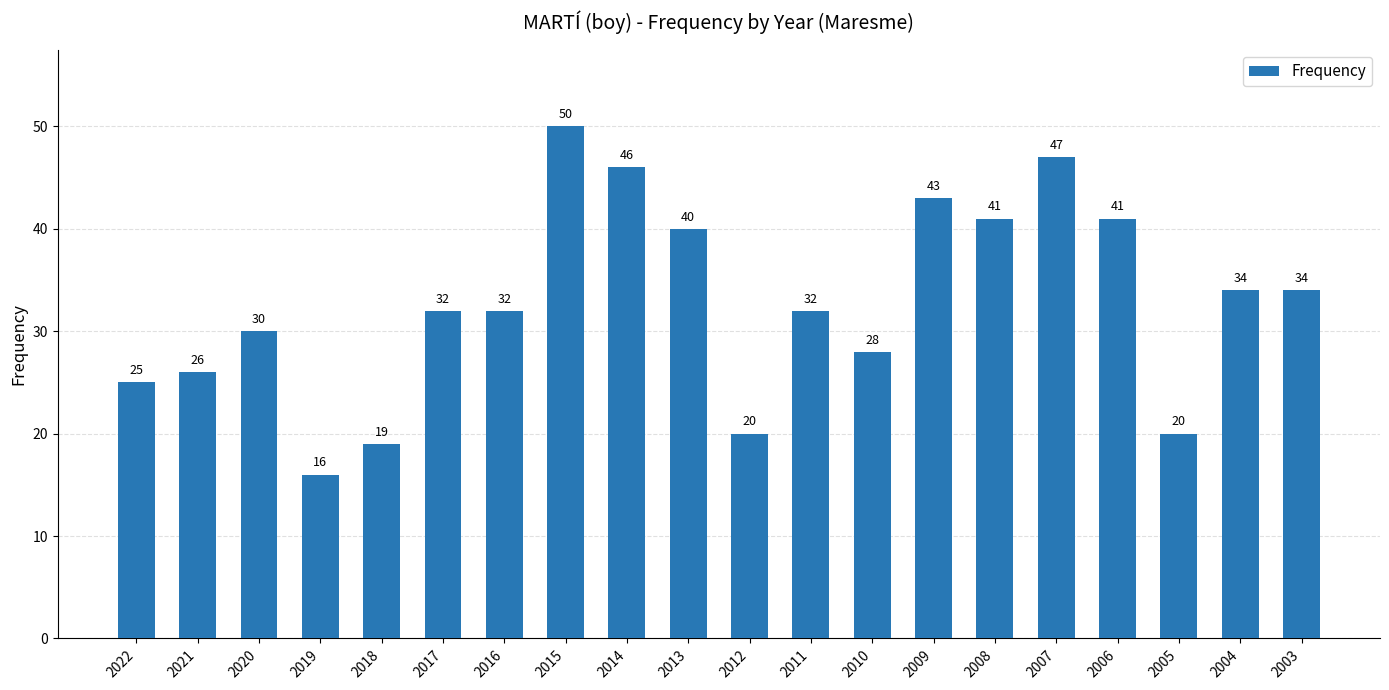

The value at 2015 is 25. True or false?

False